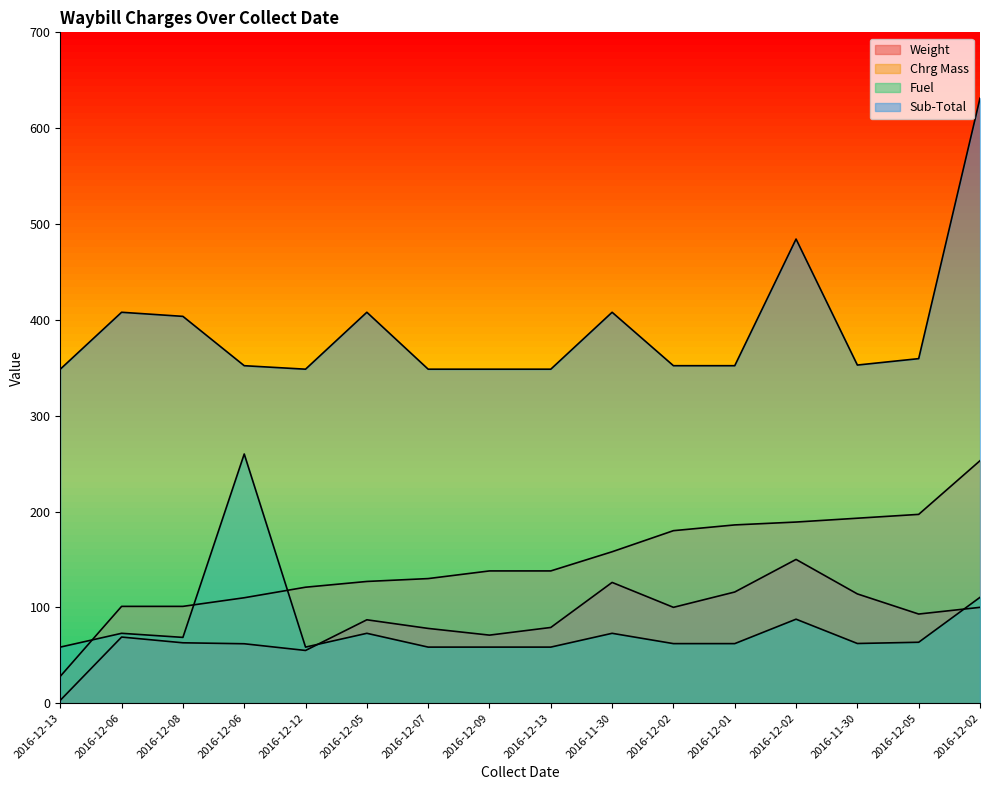

List the labels in order of Fuel value, smallest first.

2016-12-13, 2016-12-12, 2016-12-07, 2016-12-09, 2016-12-13, 2016-12-02, 2016-12-01, 2016-11-30, 2016-12-05, 2016-12-08, 2016-12-06, 2016-12-05, 2016-11-30, 2016-12-02, 2016-12-02, 2016-12-06